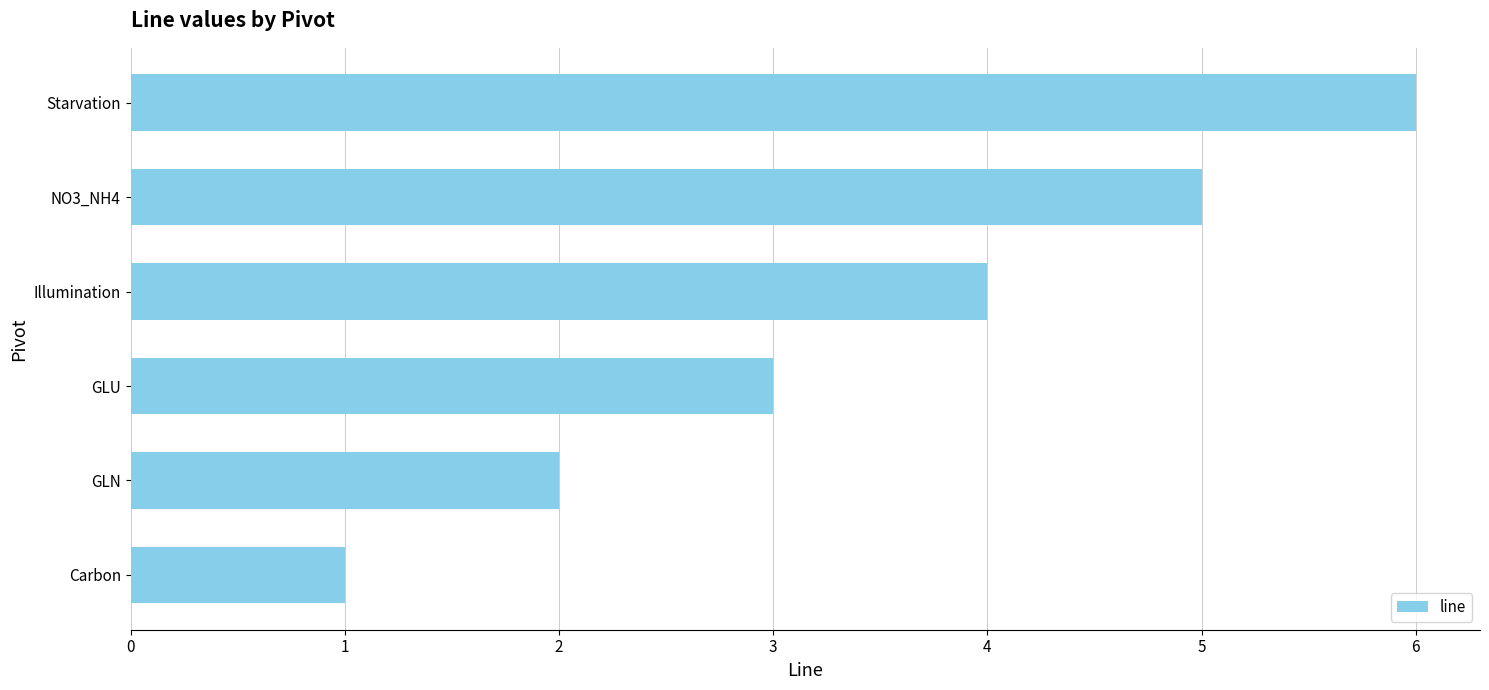

Count the values in the range 2 to 5.

4